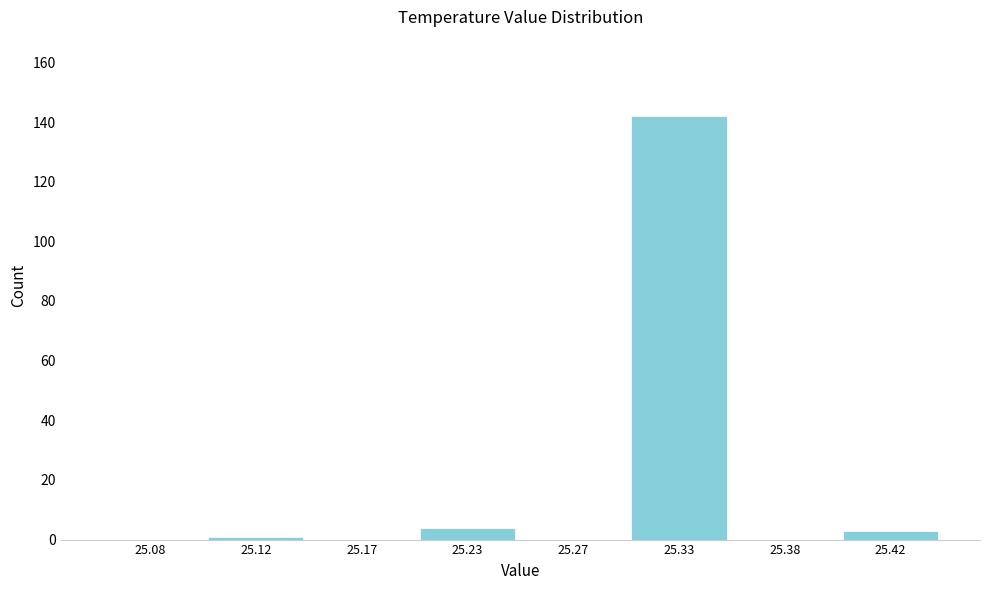

Reading right to left, extract all data points from this chart.

25.42=3	25.38=0	25.33=142	25.27=0	25.23=4	25.17=0	25.12=1	25.08=0